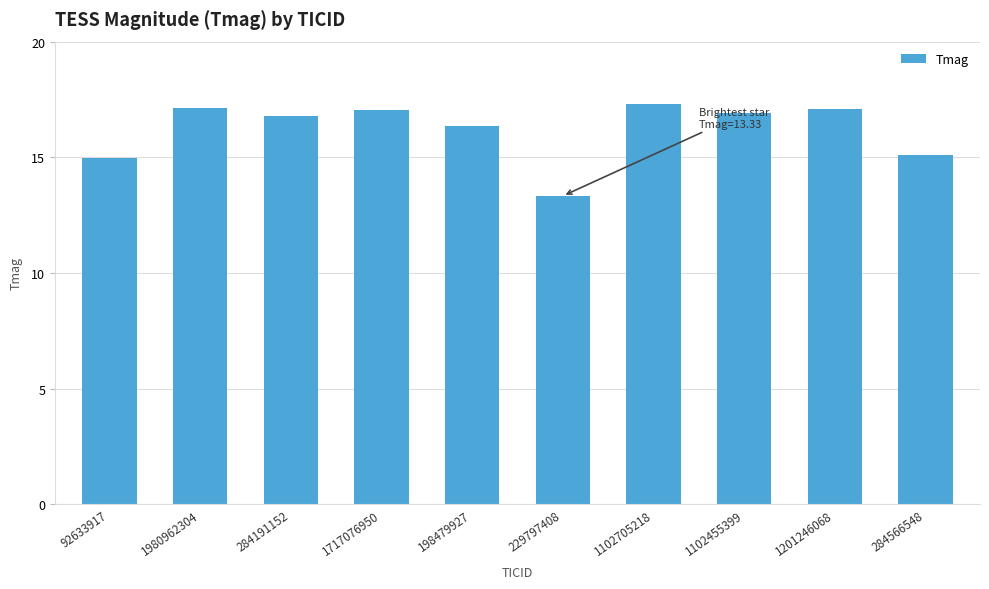

True or false: the data shows 23.7 at 284191152.

False